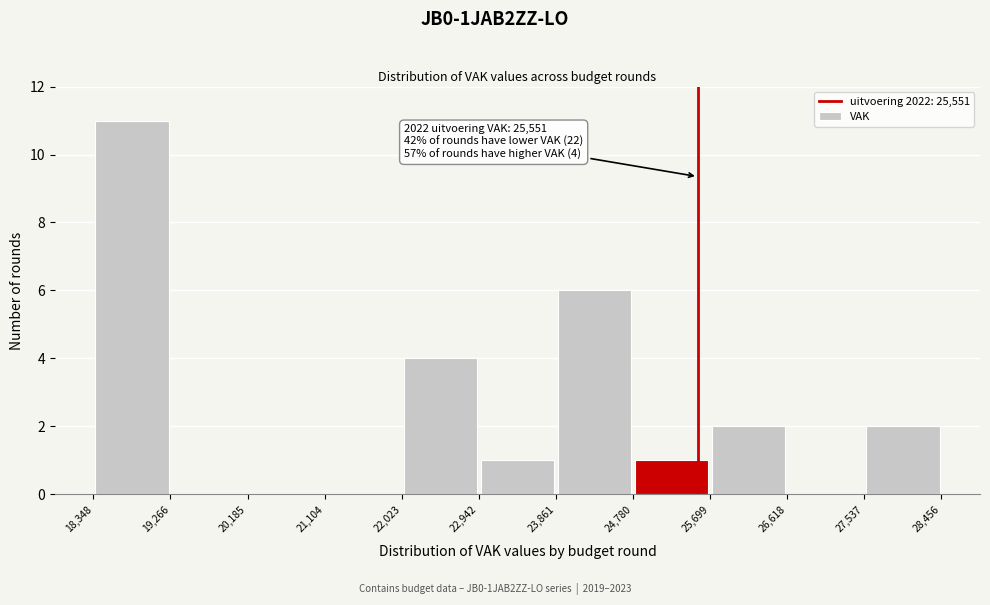

Which range on the x-axis has the tallest bar?

18,348 to 19,266